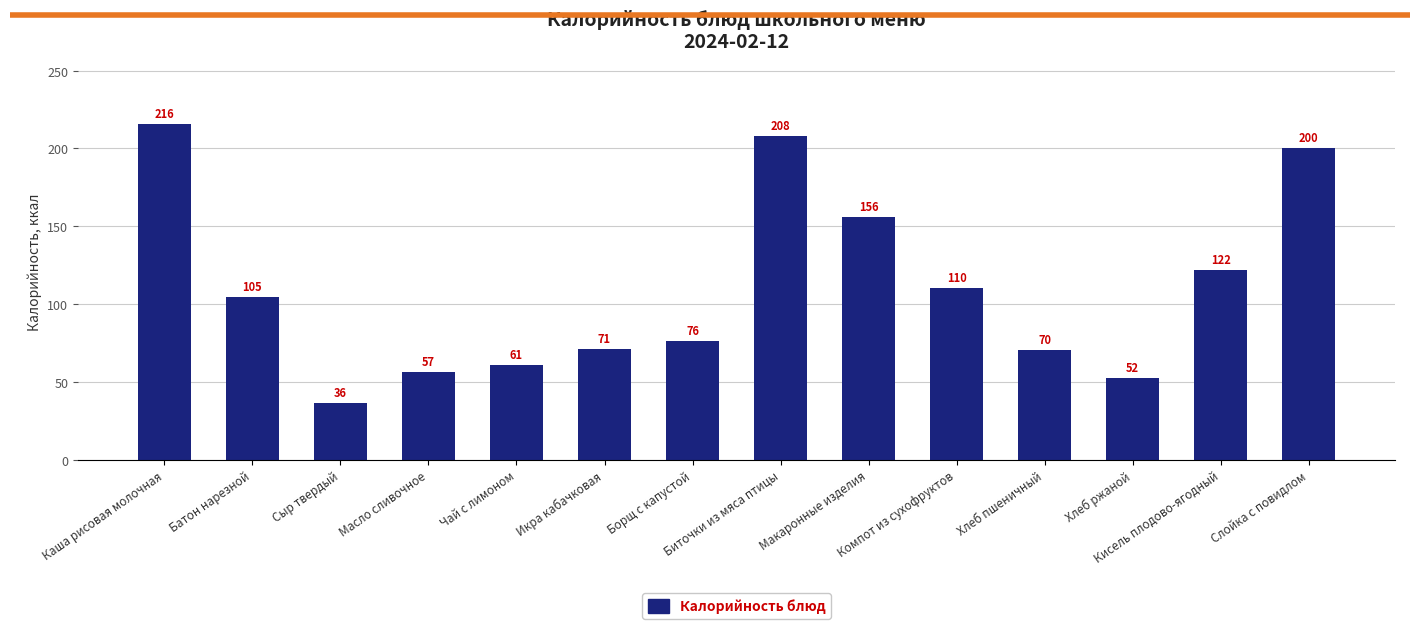

True or false: the data shows 110.0 at Компот из сухофруктов.

True